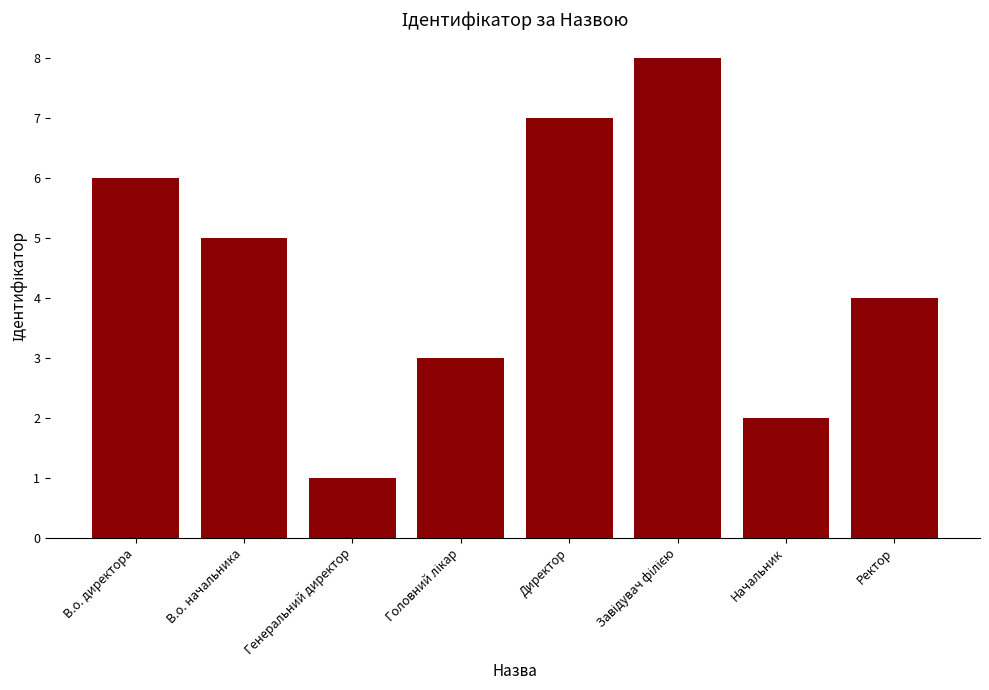

Count the number of data series in this chart.

1